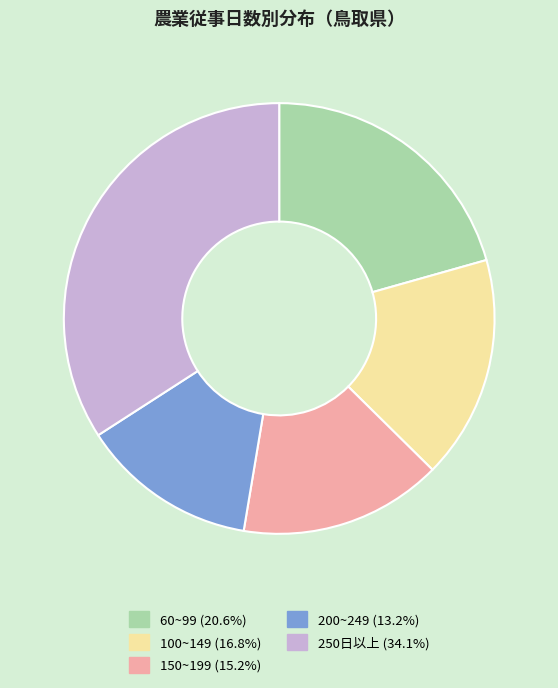

Do 100~149 and 60~99 together represent more than half of the pie?

No